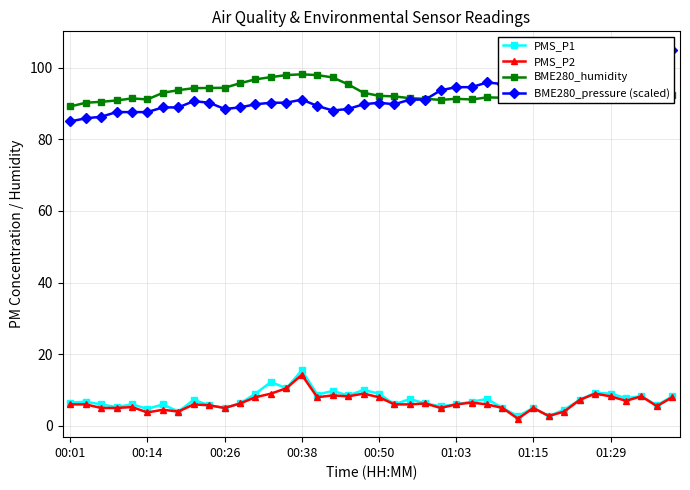

Is it true that PMS_P2 equals 10.0 at 9?

False